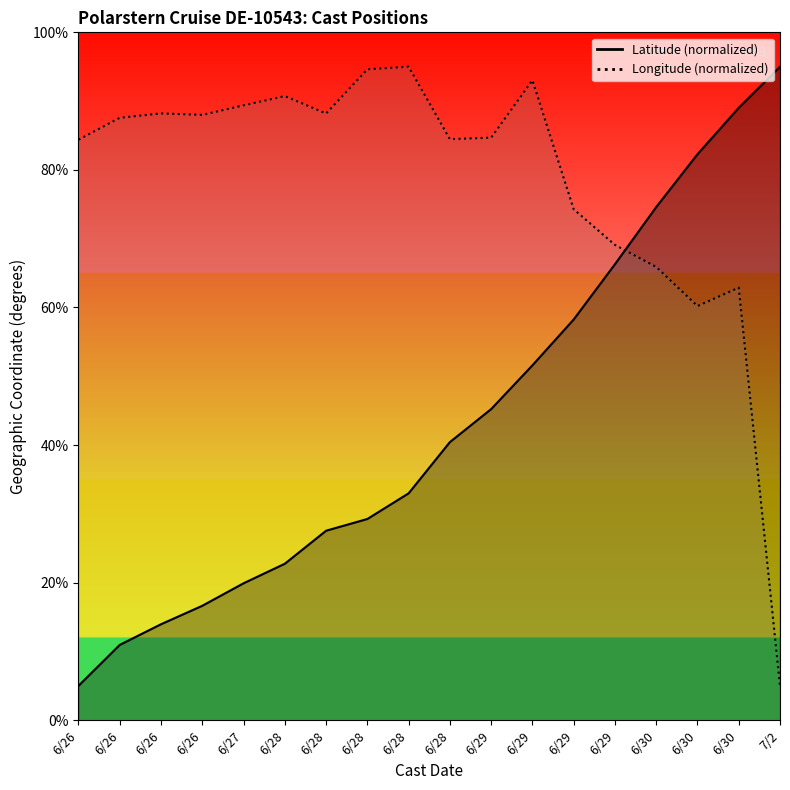

Where do Longitude and Latitude first cross each other?

6/29 and 6/30